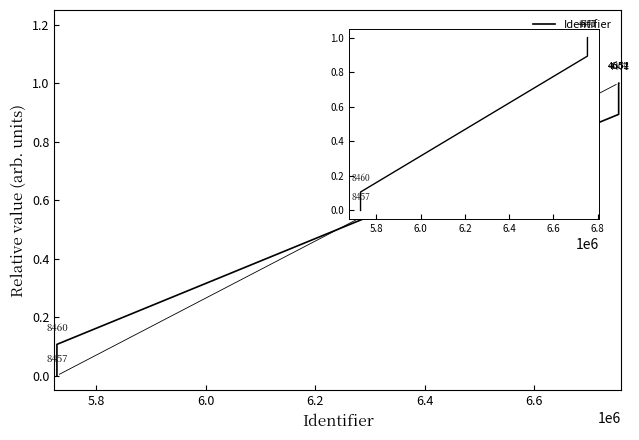

What is the difference between the maximum and minimum values?

1.0